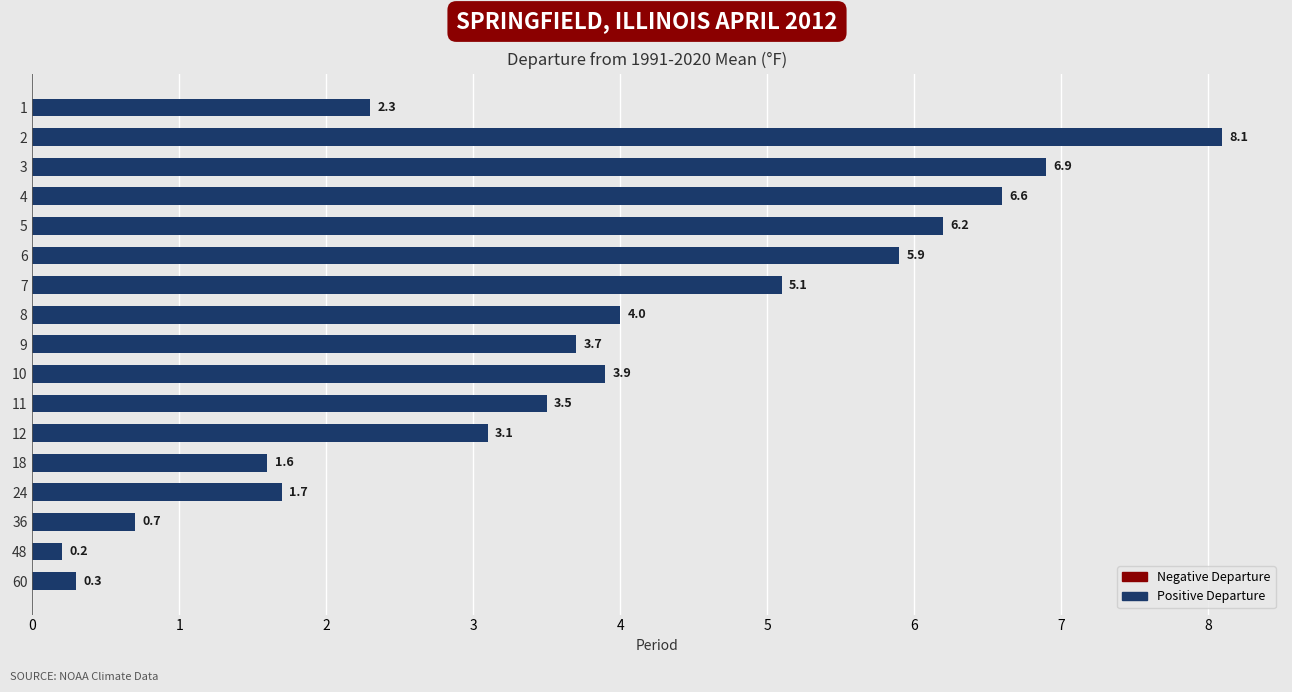

What is the change in value from 10 to 12?

-0.8